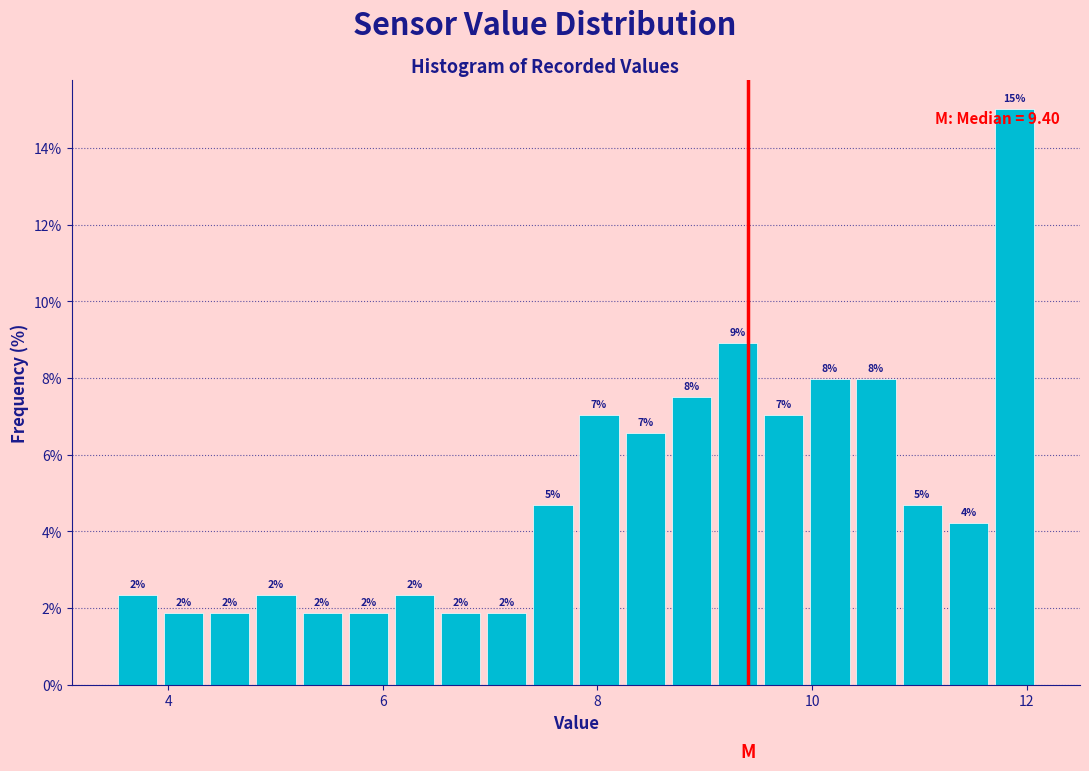

Around what value on the x-axis is the tallest bar? Give the approximate position of its centre, as read against the axis.

11.8